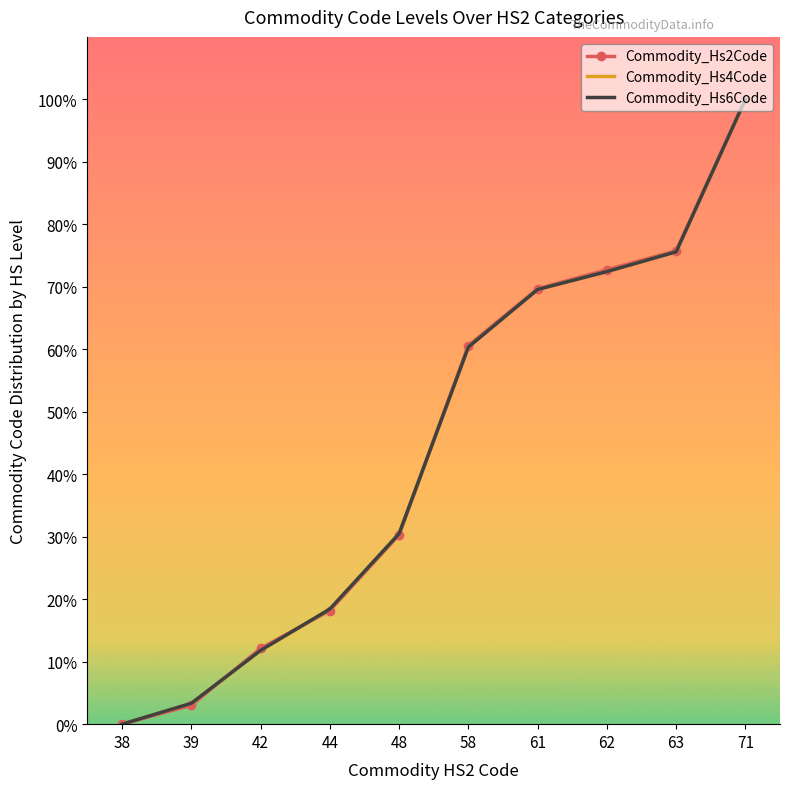

Is it true that Commodity_Hs2Code equals 24.1 at 63?

False